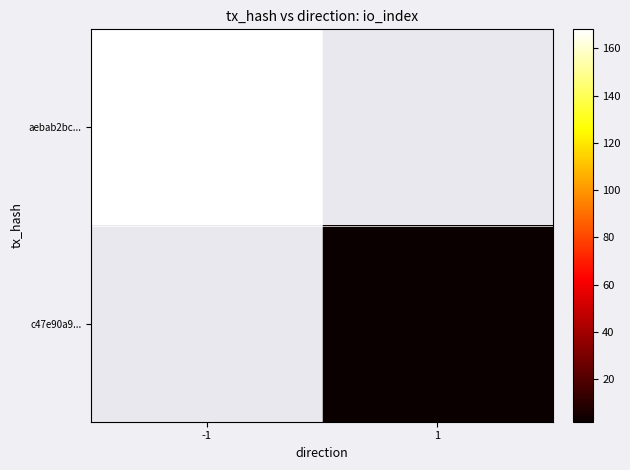

Read the c47e90a9... value at 1.

2.0